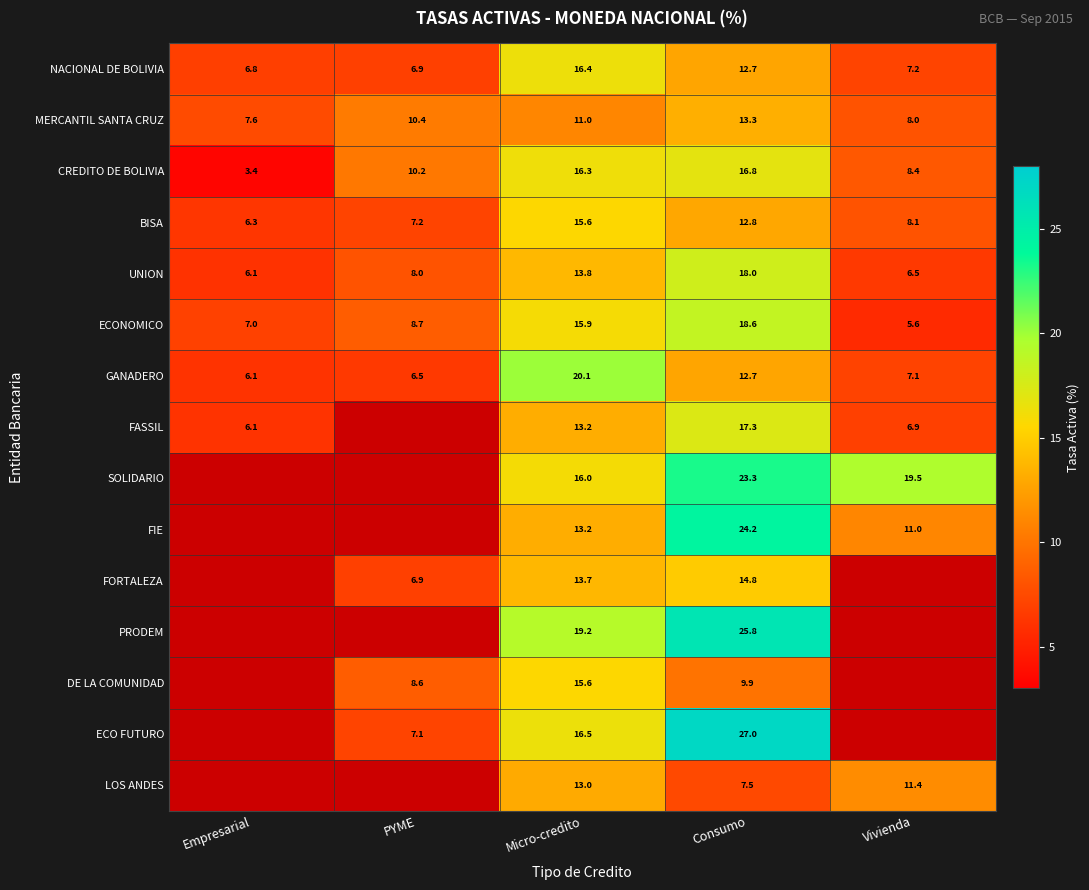

Where does the NACIONAL DE BOLIVIA series first go above 7?

Micro-credito